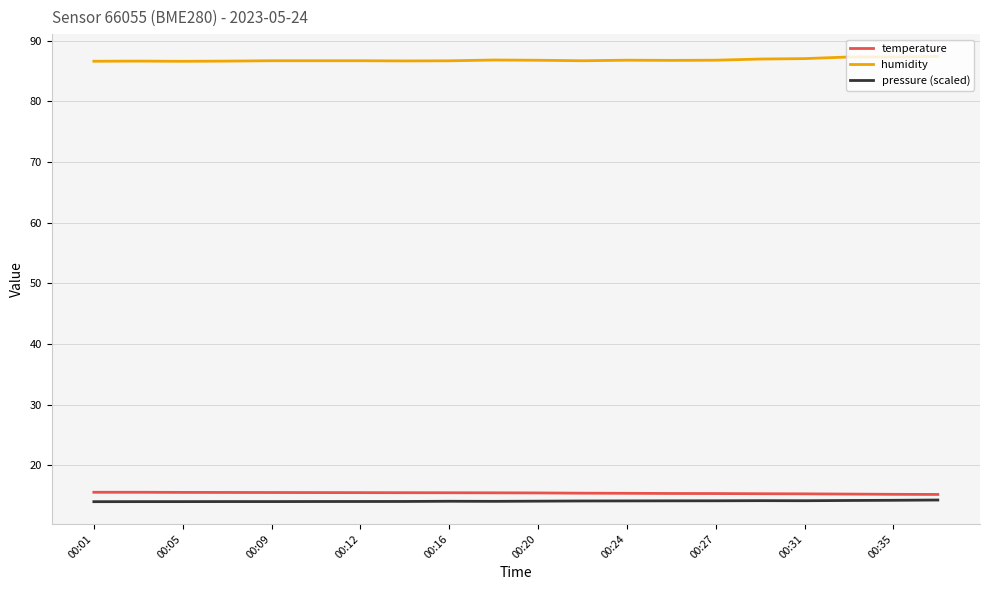

What is the highest value of the pressure (scaled) series?

14.3